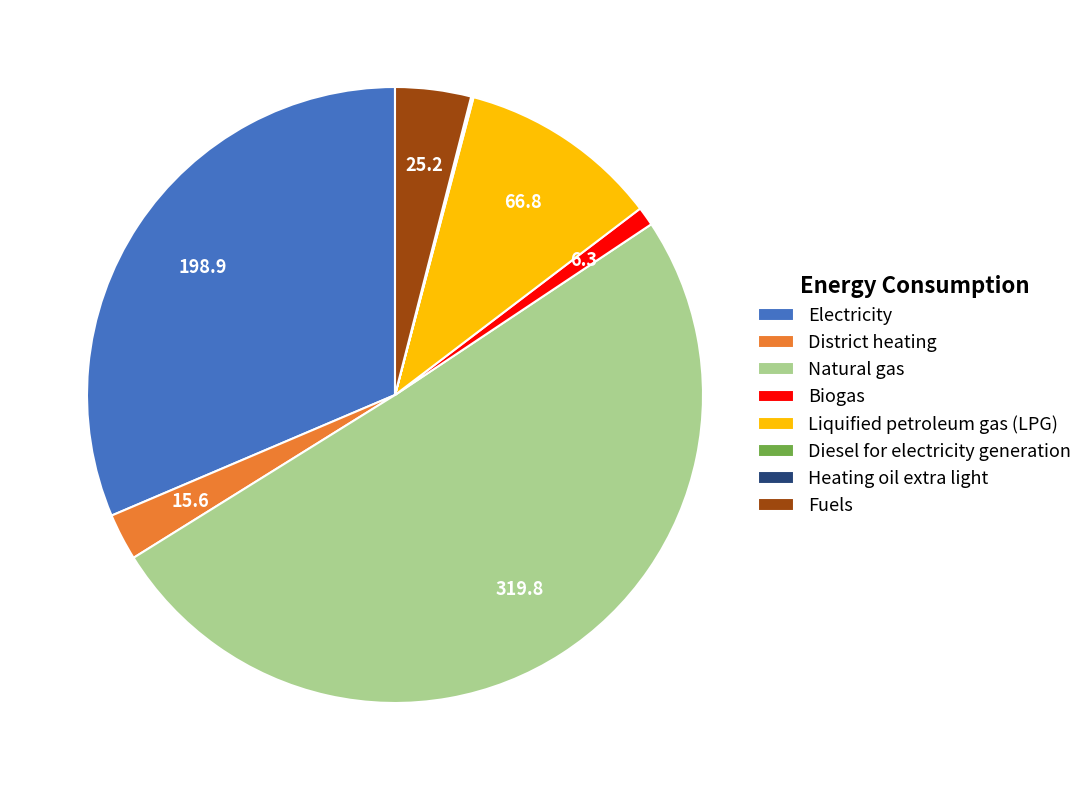

Which slice is the largest?

Natural gas